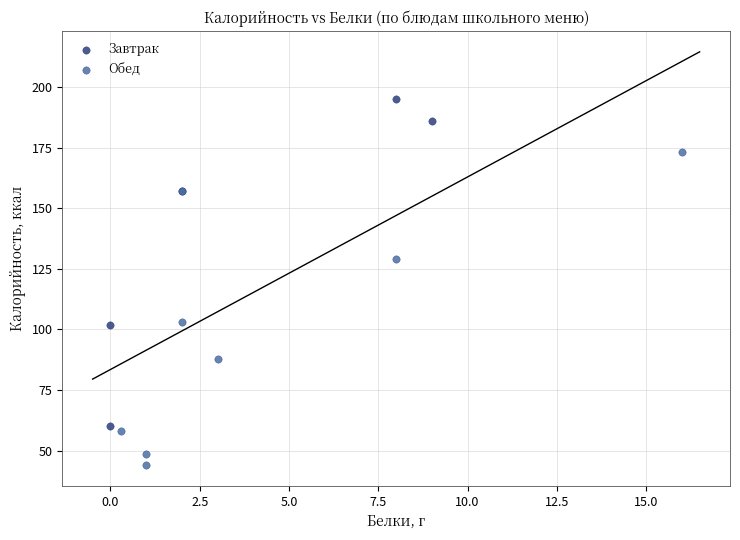

Which series reaches the maximum Y coordinate?

Завтрак